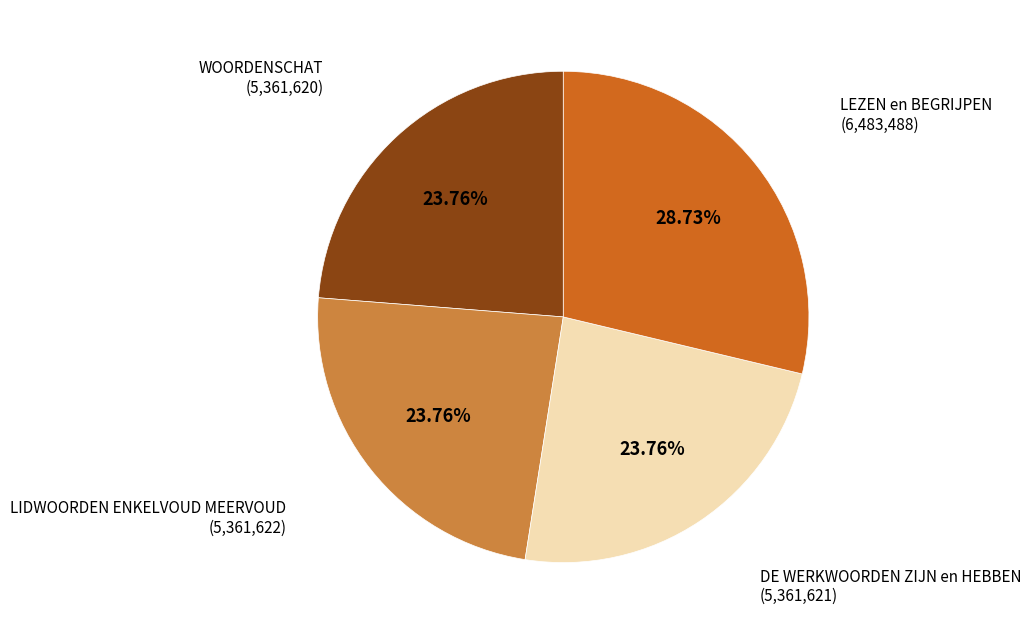

Which has a higher value, LIDWOORDEN ENKELVOUD MEERVOUD or LEZEN en BEGRIJPEN?

LEZEN en BEGRIJPEN